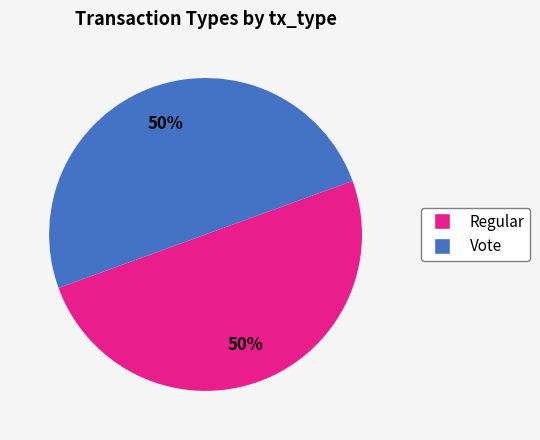

True or false: Vote accounts for 42% of the total.

False